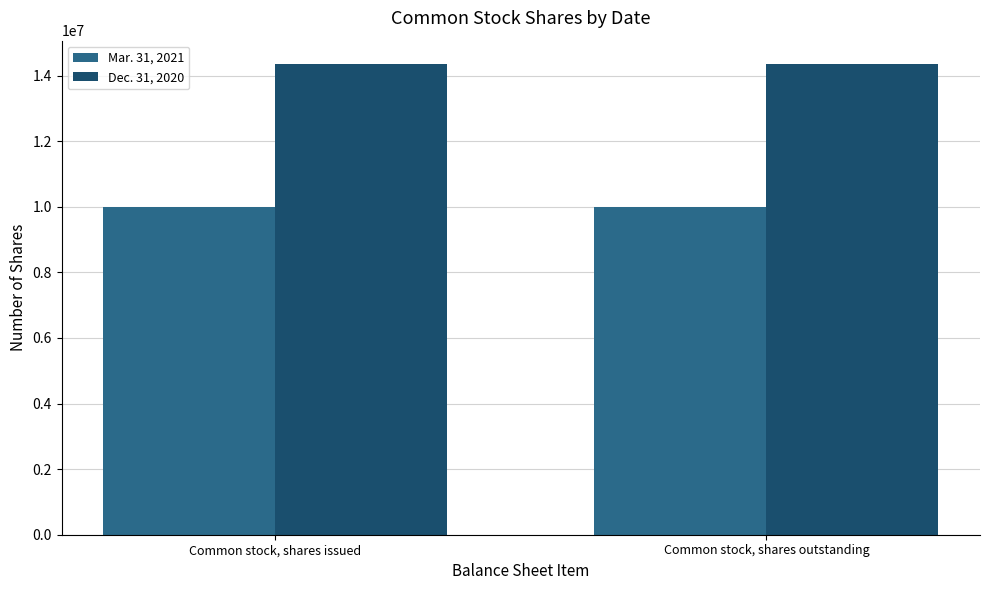

List the series in order of their peak value, highest first.

Dec. 31, 2020, Mar. 31, 2021